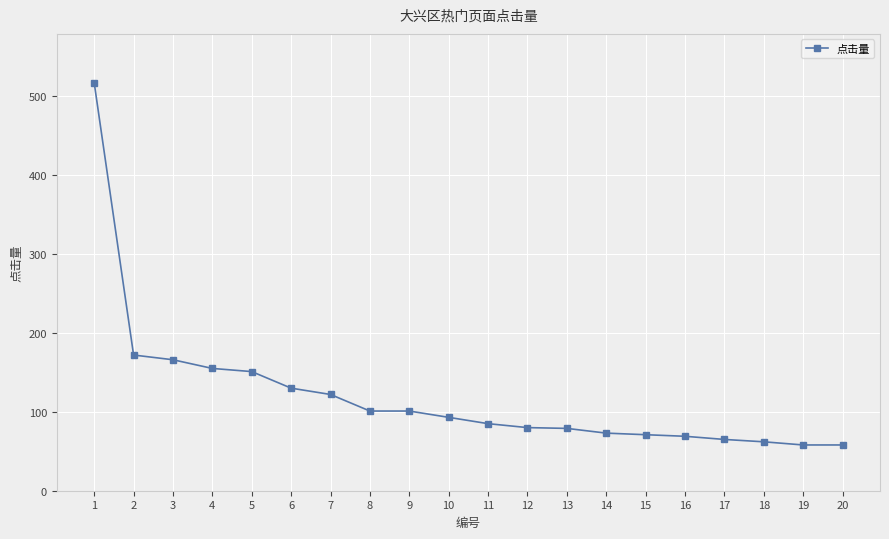

What is the change in value from 7 to 16?

-53